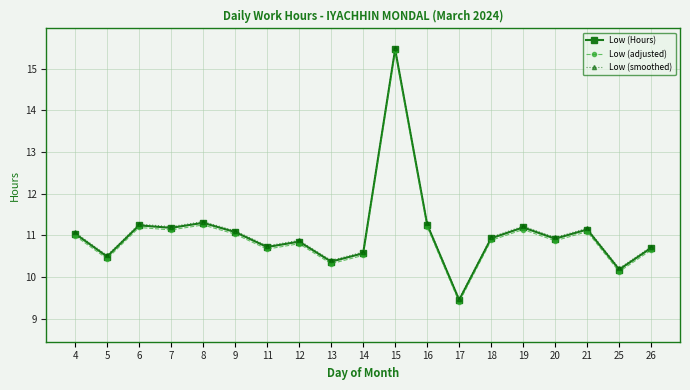

What is the total value across all series at 4?

33.1